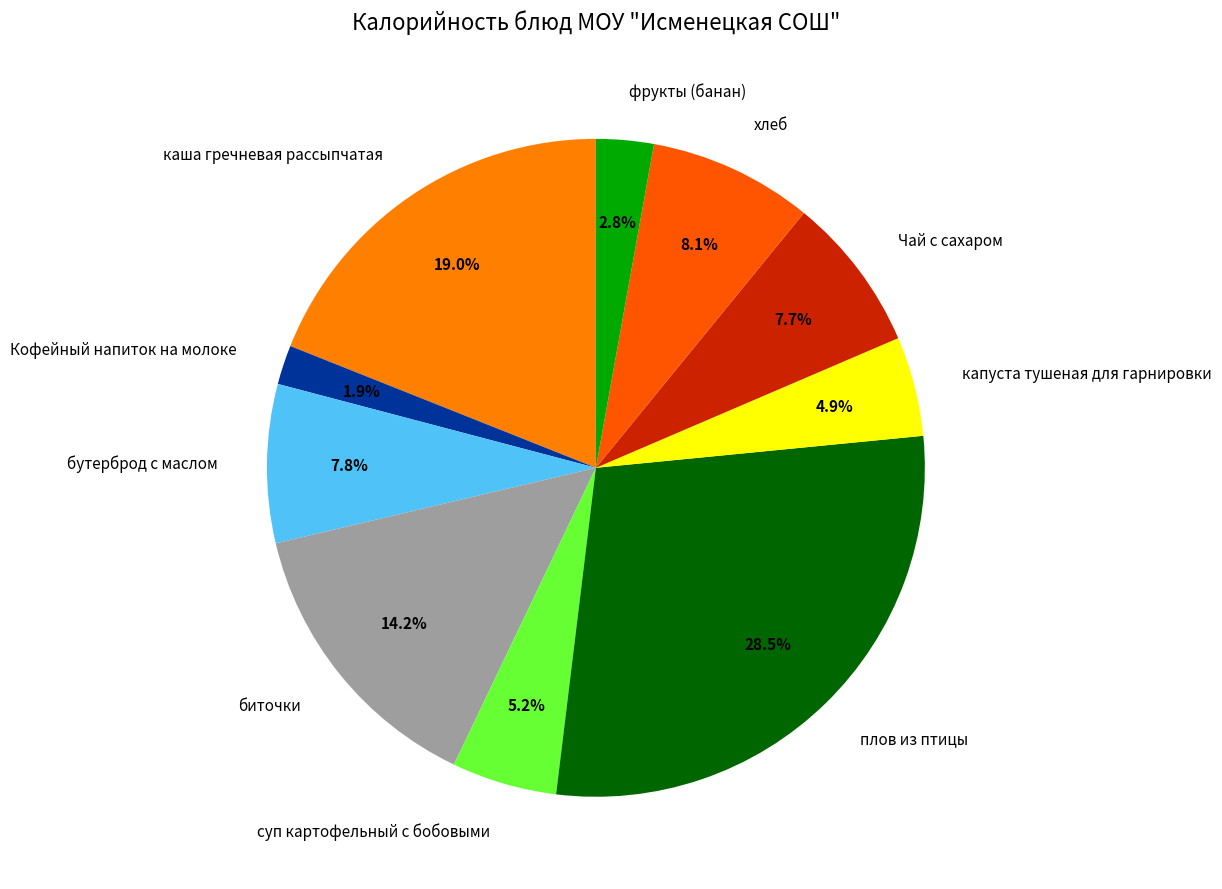

Combined, what portion of the pie is хлеб and плов из птицы?

36.6%